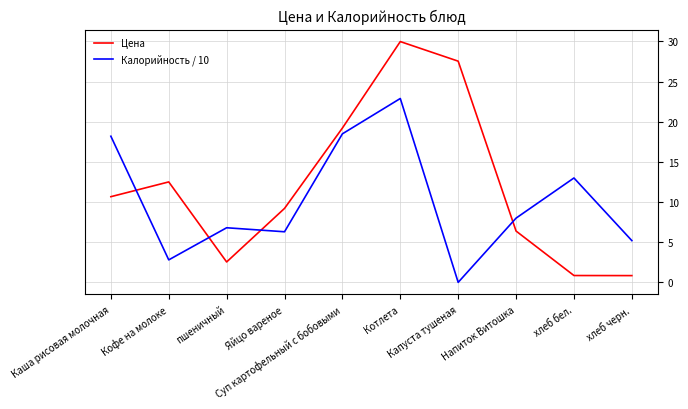

List the series in order of their peak value, highest first.

Цена, Калорийность / 10